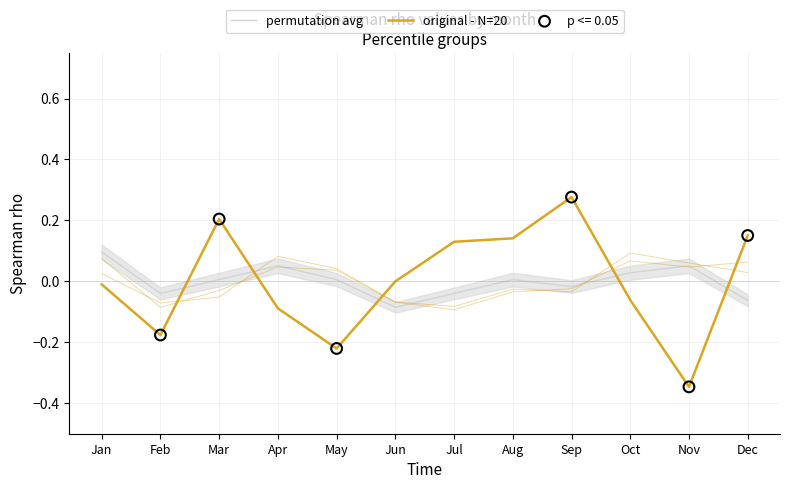

What is the total value across all series at May?

-0.2